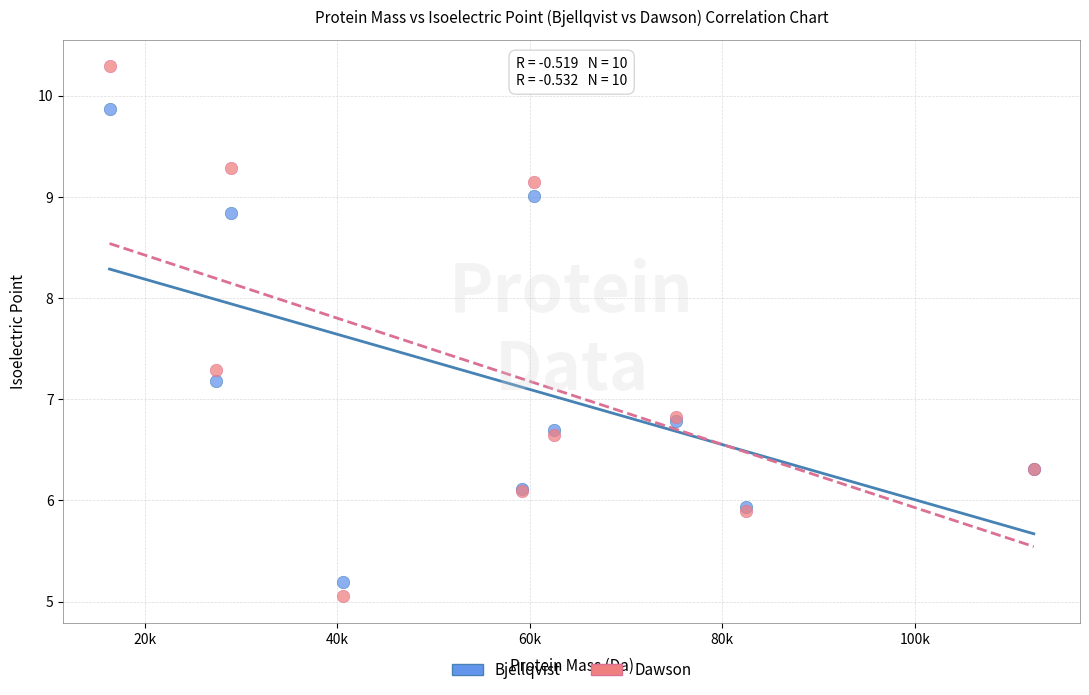

What is the X range (max minus min) for the scatter plot?

96036.3